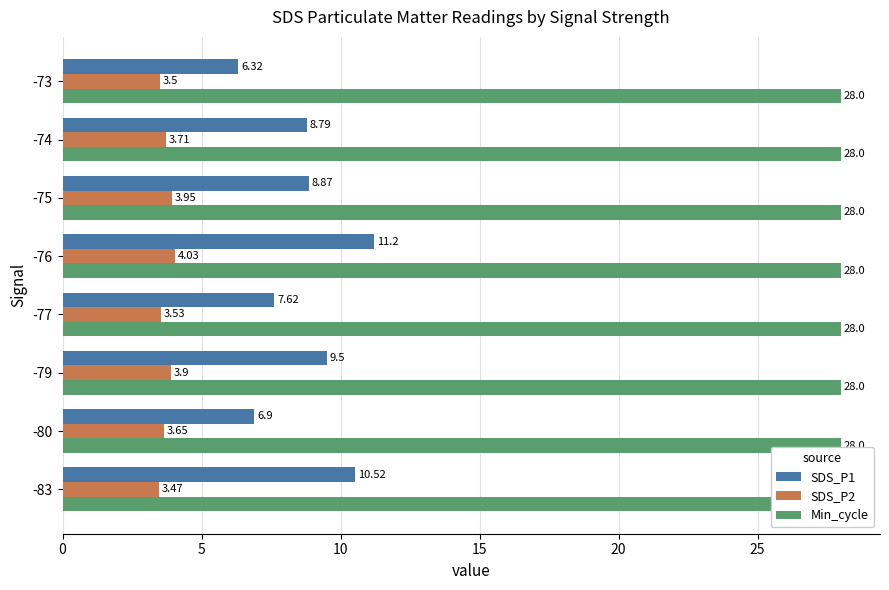

What position from the left is 20?

5